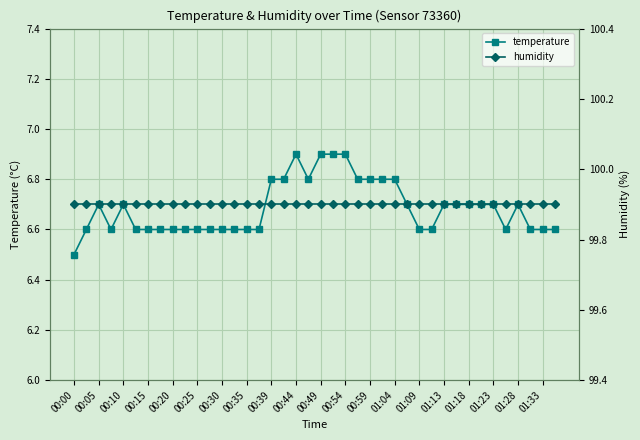

What position from the left is 25?

26